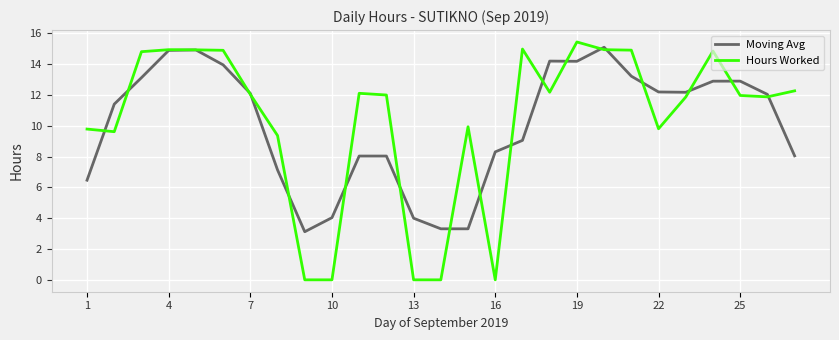

What is the highest value of the Moving Avg series?

15.1